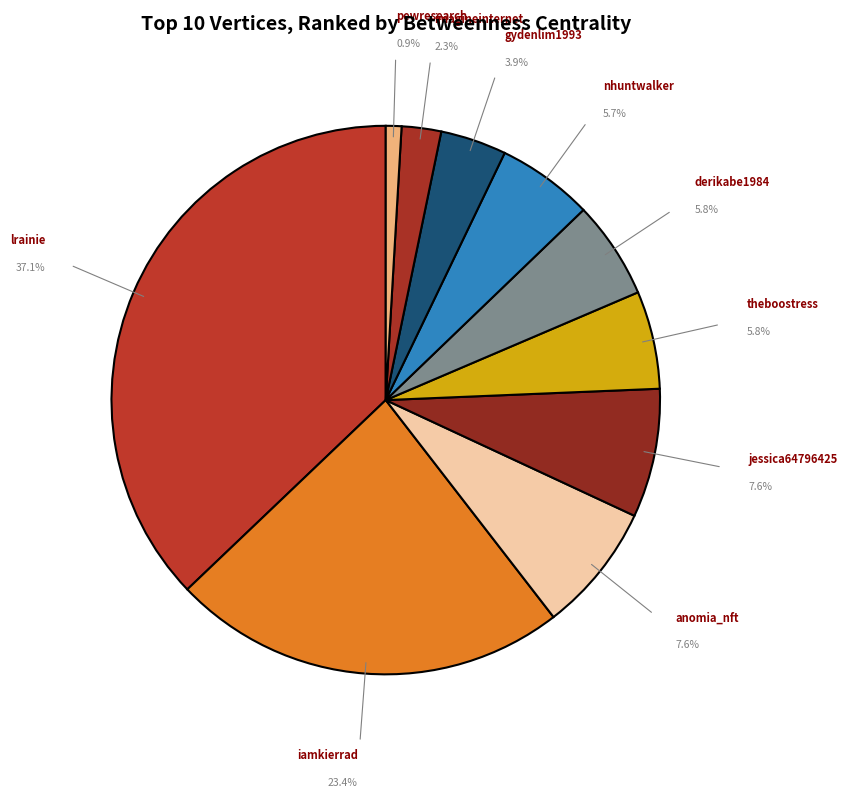

How many slices are in this pie chart?

10